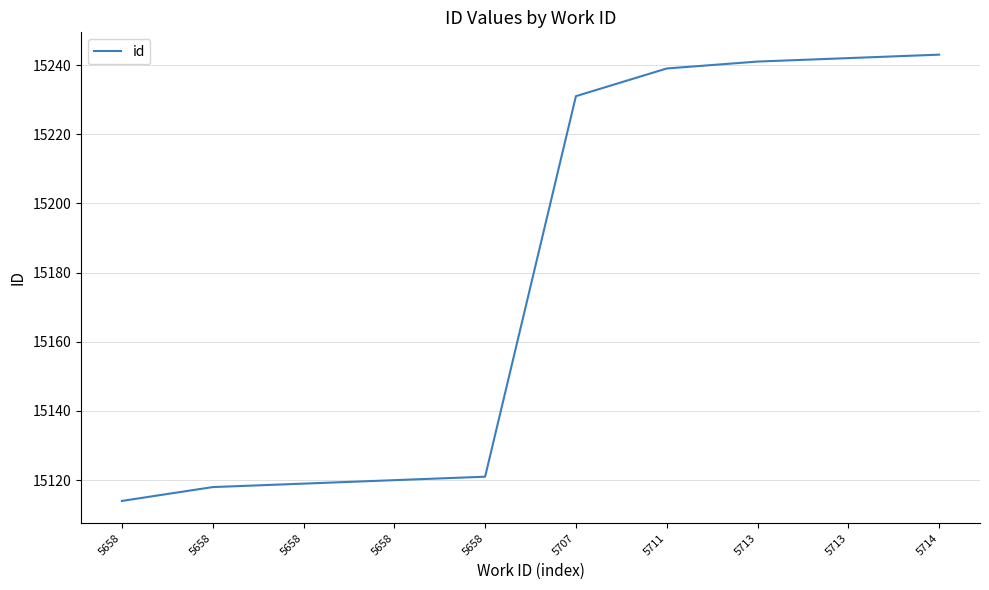

How many lines are shown in the chart?

1